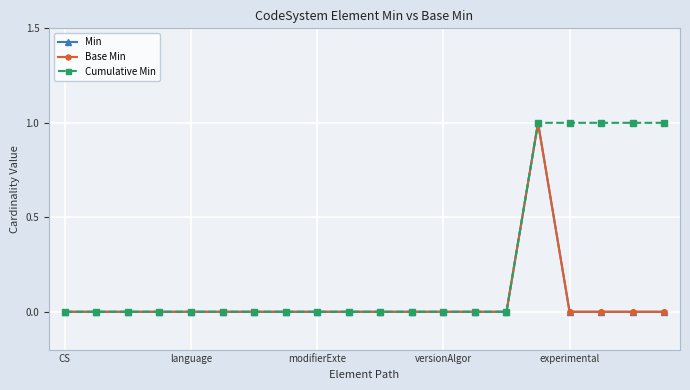

Is this an area chart (filled region under the line)?

No